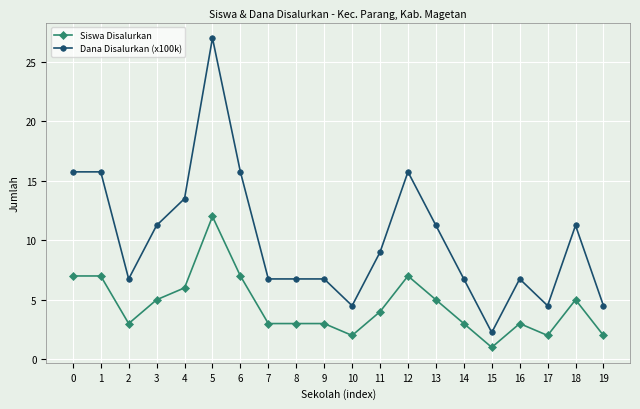

At which category is the sum across all series the highest?

5